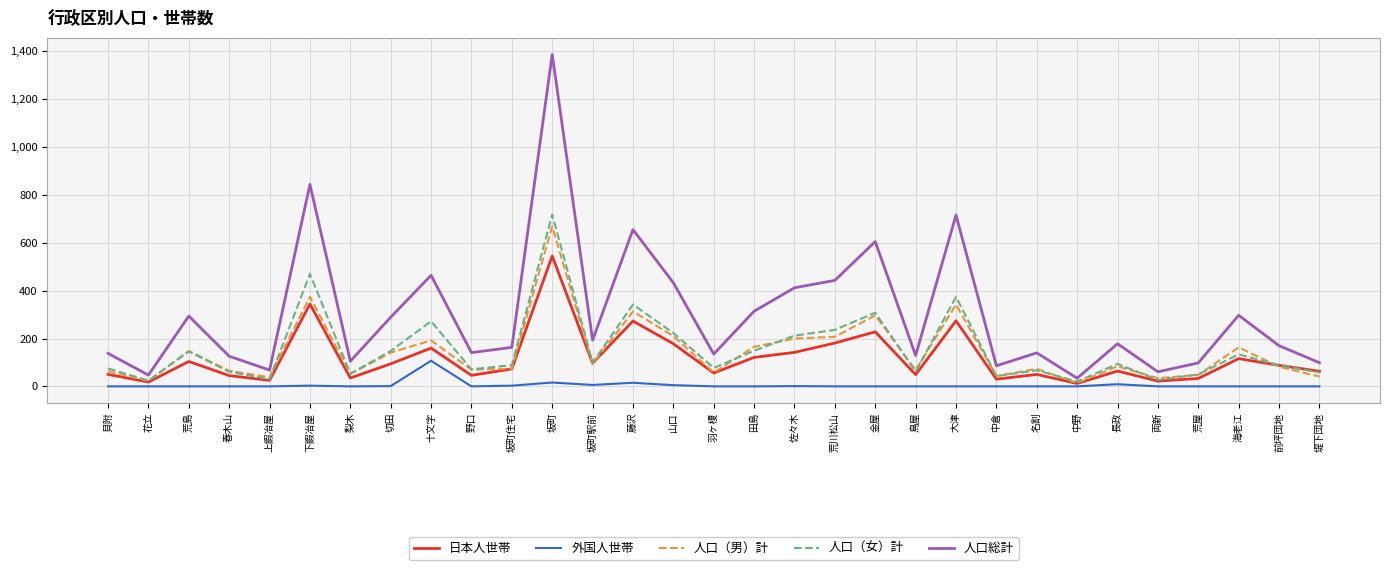

Is it true that 人口（男）計 equals 313 at 藤沢?

True